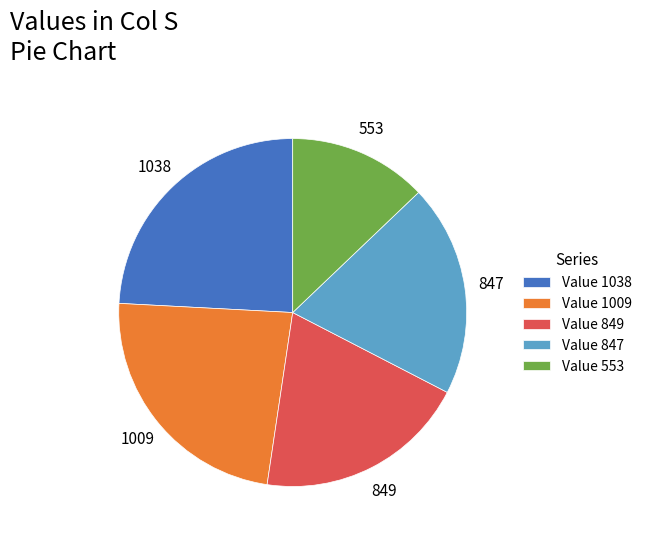

Do Value 1009 and Value 553 together represent more than half of the pie?

No